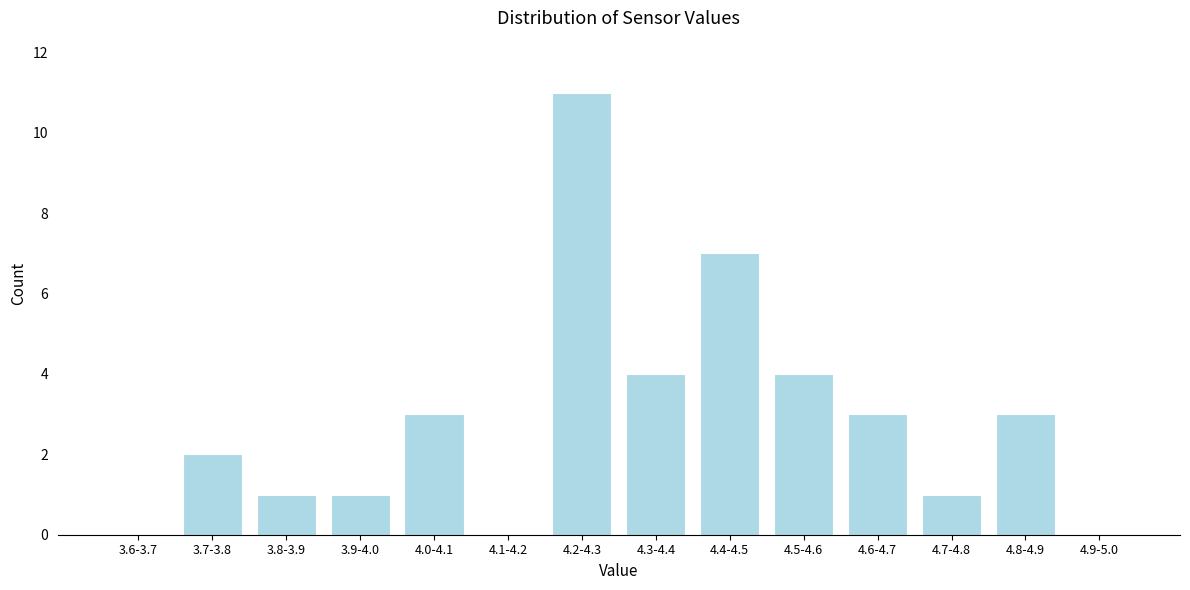

Reading left to right, transcribe all the data shown in this chart.

3.6-3.7=0	3.7-3.8=2	3.8-3.9=1	3.9-4.0=1	4.0-4.1=3	4.1-4.2=0	4.2-4.3=11	4.3-4.4=4	4.4-4.5=7	4.5-4.6=4	4.6-4.7=3	4.7-4.8=1	4.8-4.9=3	4.9-5.0=0